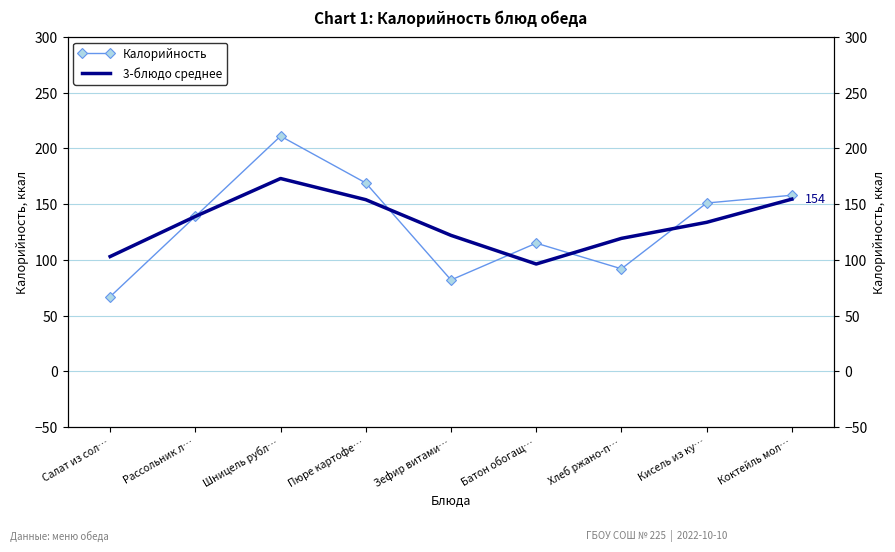

Which category has the lowest value in the Калорийность series?

Салат из сол…